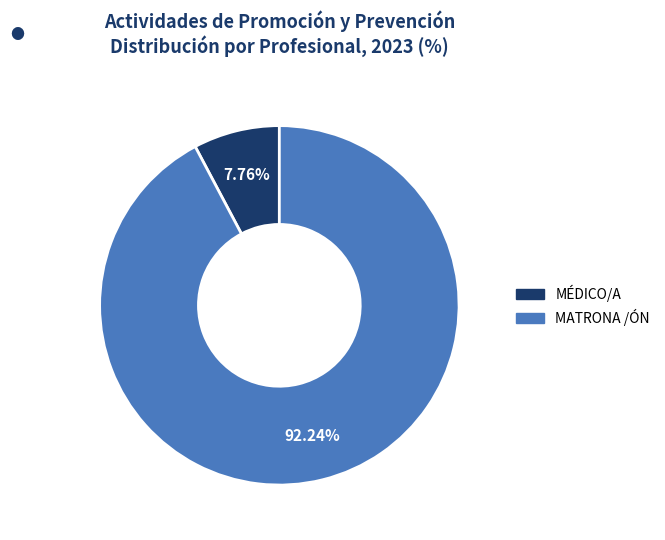

What is the majority slice?

MATRONA /ÓN